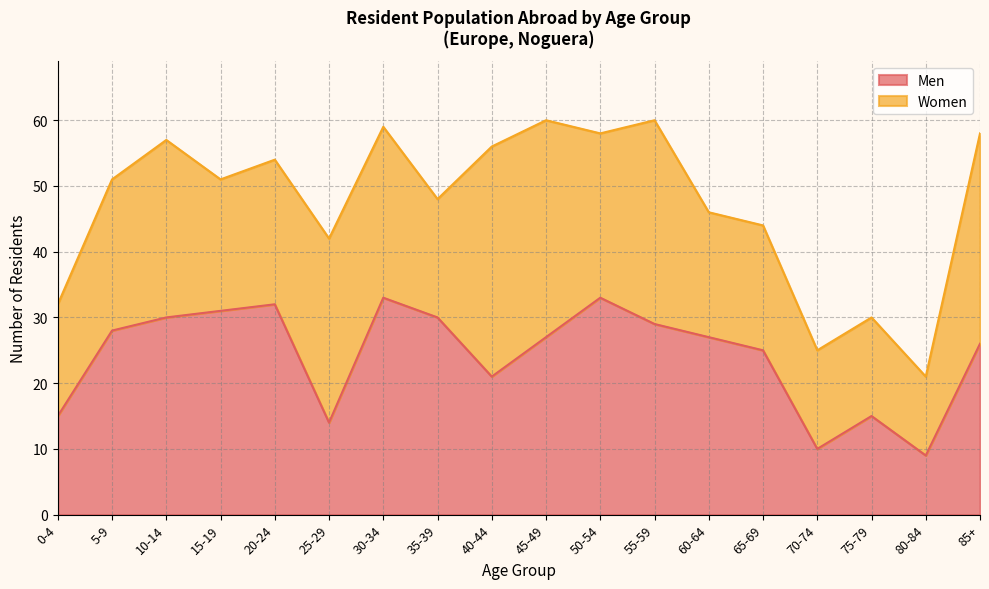

At which category does the data reach its first local valley?

25-29